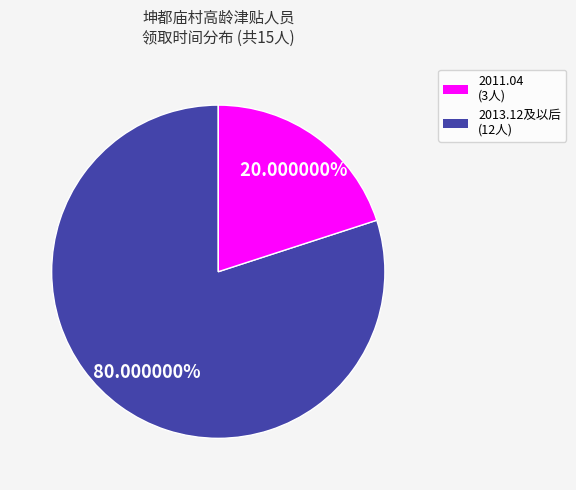

Is there any slice that represents more than half of the pie?

Yes